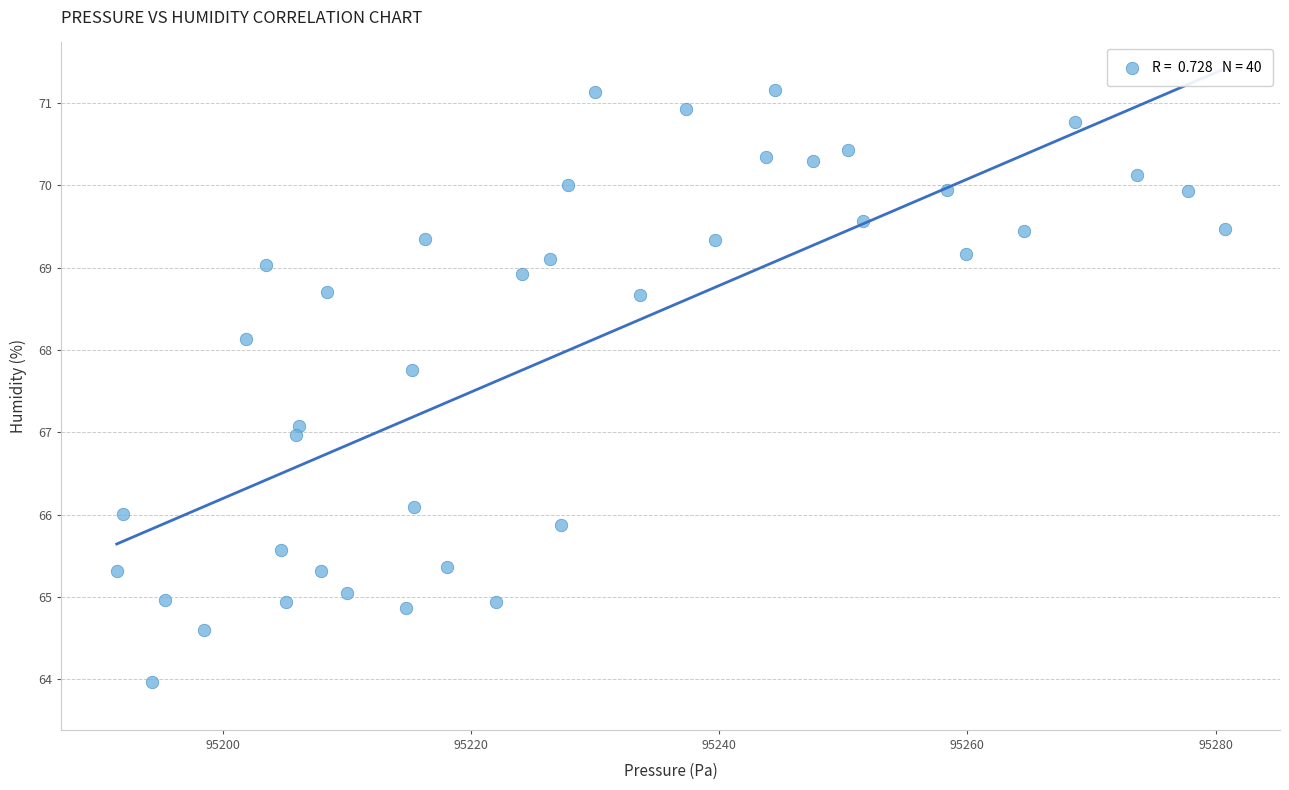

What is the range of Y values (max minus min)?

7.2